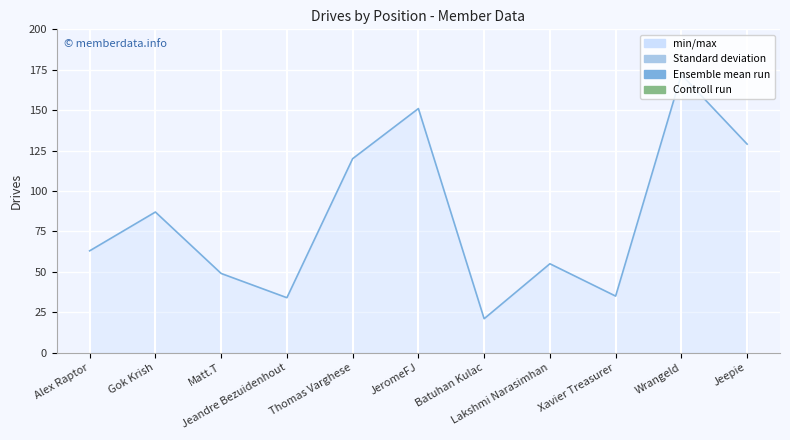

How many points are higher than both their immediate neighbors (excluding endpoints)?

4